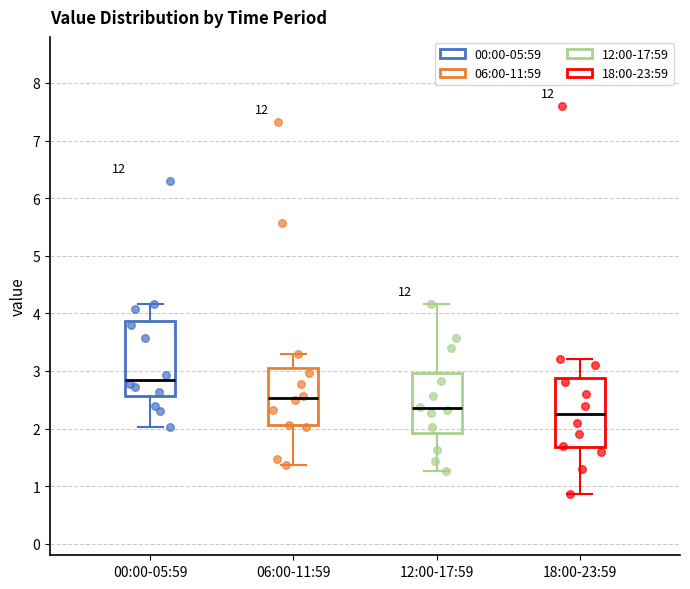

Where does the upper whisker of the box for 12:00-17:59 end on the y-axis? The values are not printed on the chart, so give them approximately, as read against the axis.

4.2